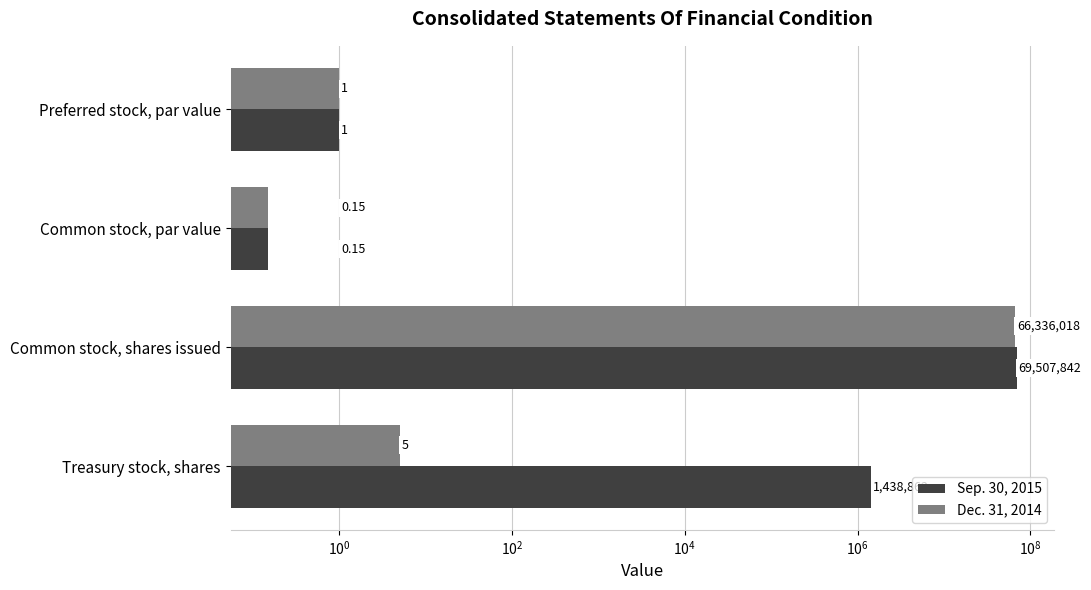

The Dec. 31, 2014 series shows 1.3 at Treasury stock, shares. True or false?

False